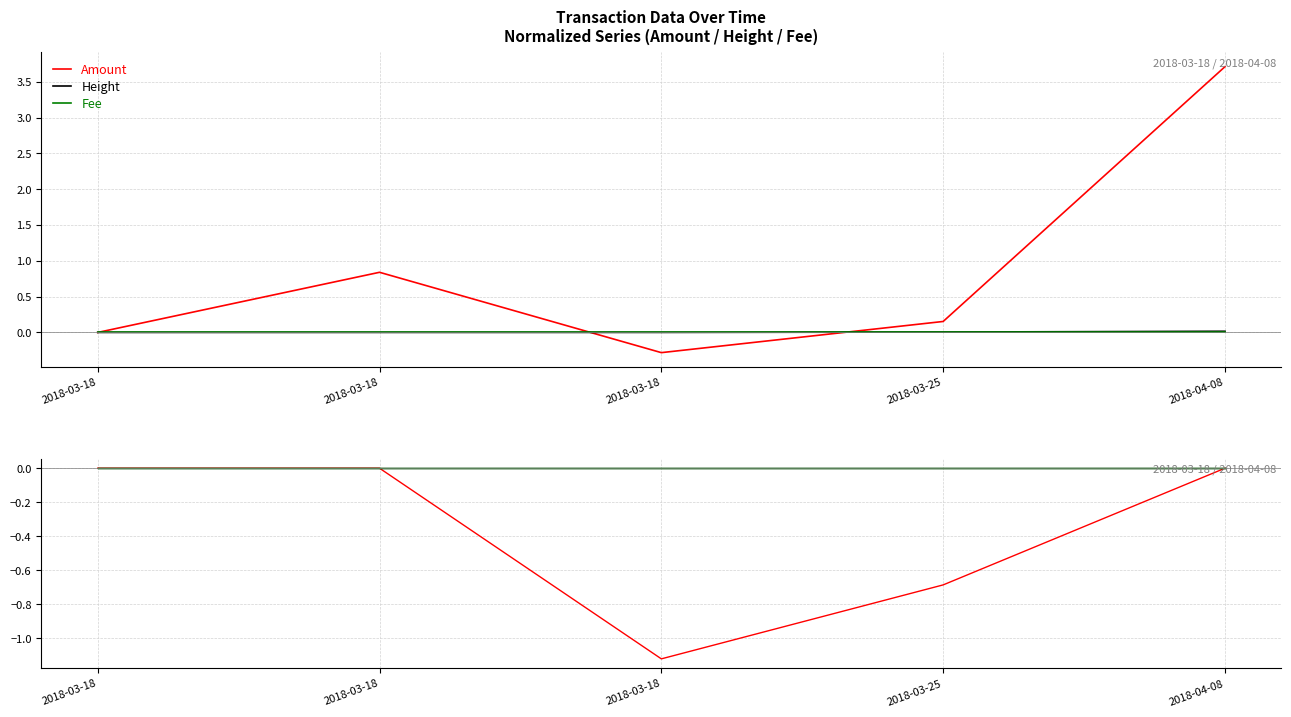

Which series has the widest spread of values?

Amount